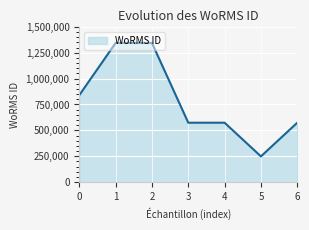

True or false: the data shows 840109 at 0.

True